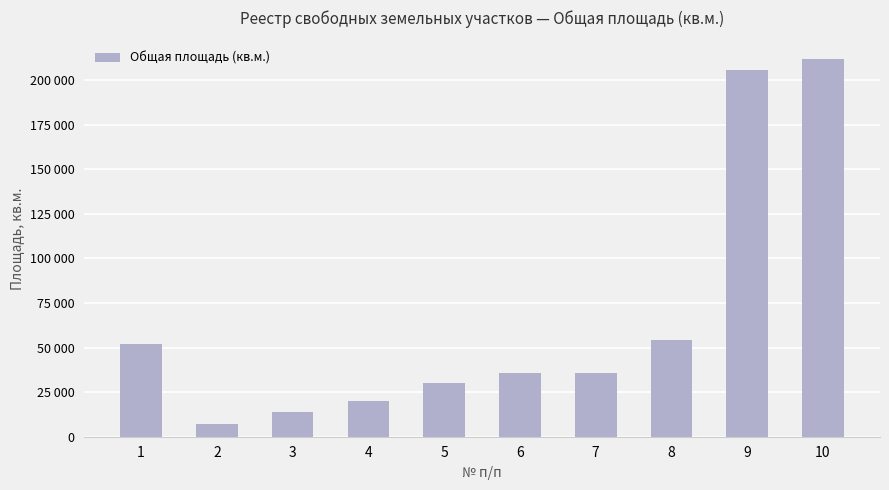

Are the bars horizontal?

No